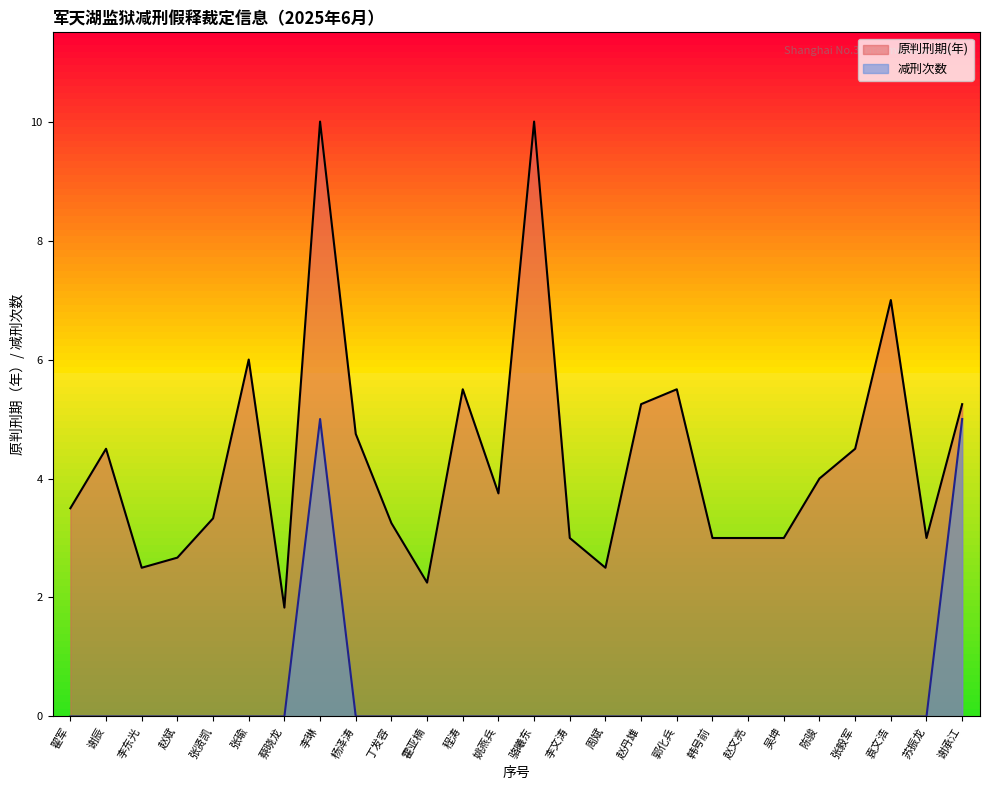

At which category is the sum across all series the highest?

李琳